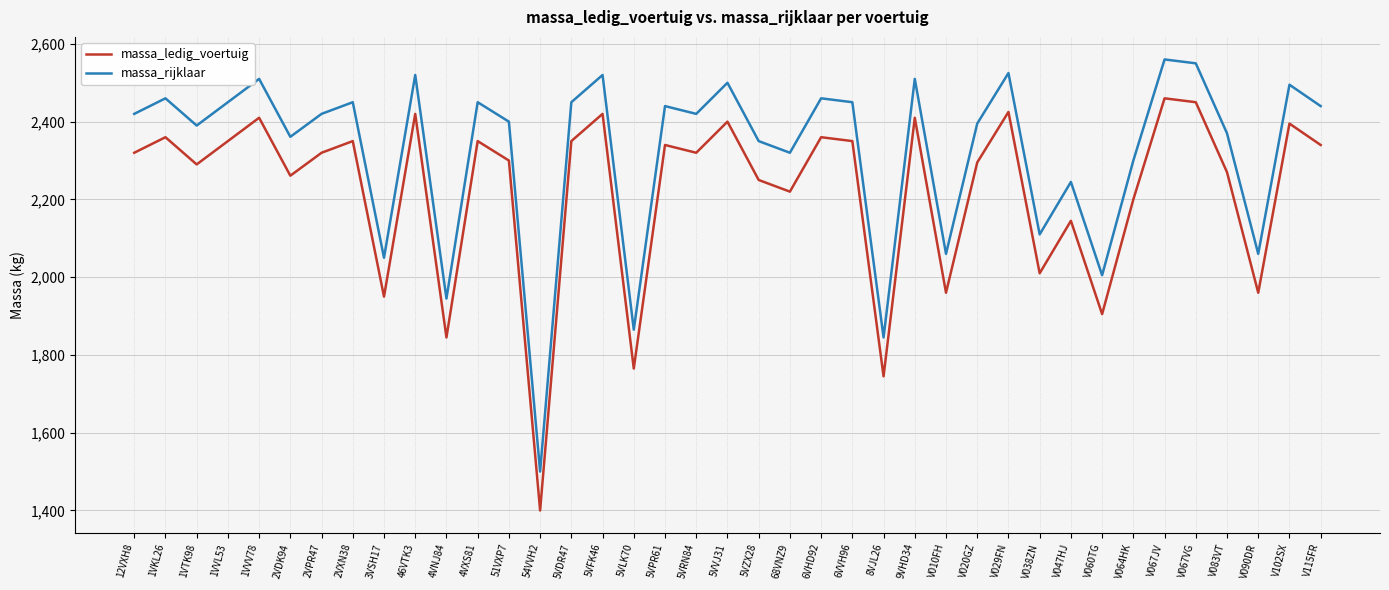

What is the difference between the highest and lowest values at 46VTK3?

100